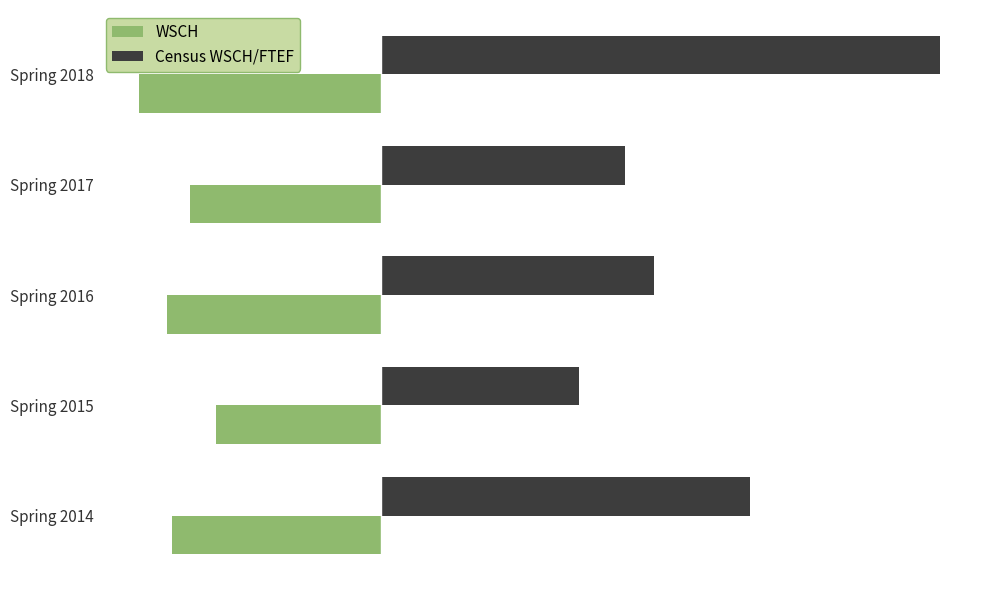

What is the lowest value of the WSCH series?

-365.6